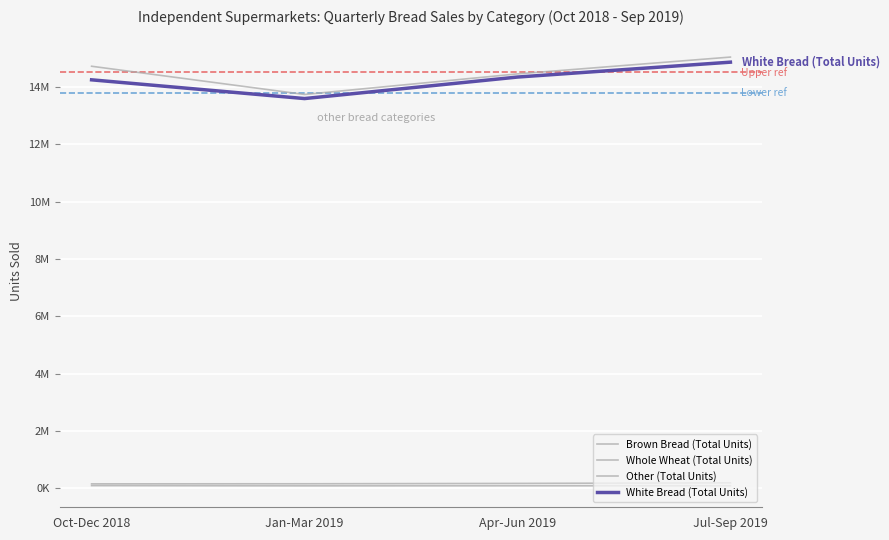

Where is Brown Bread (Total Units) nearest to the value 14384905?

Apr-Jun 2019